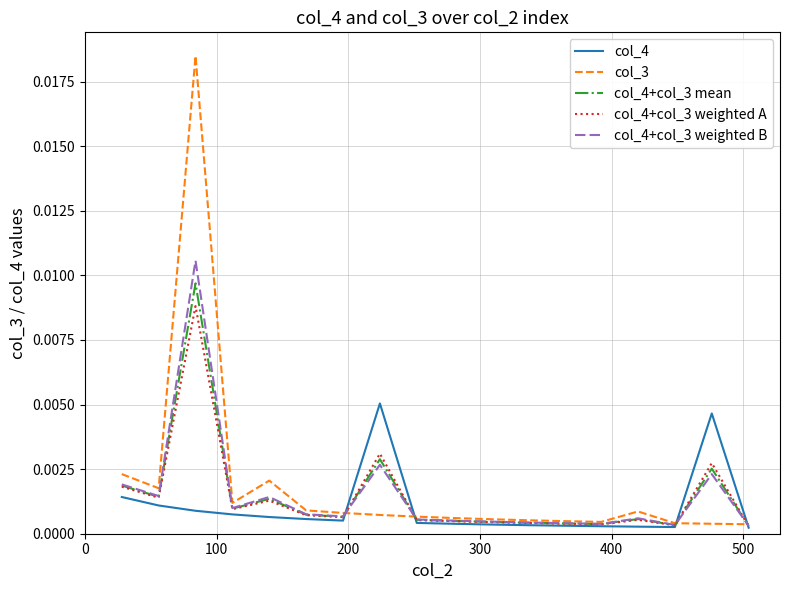

Which series has the widest spread of values?

col_3